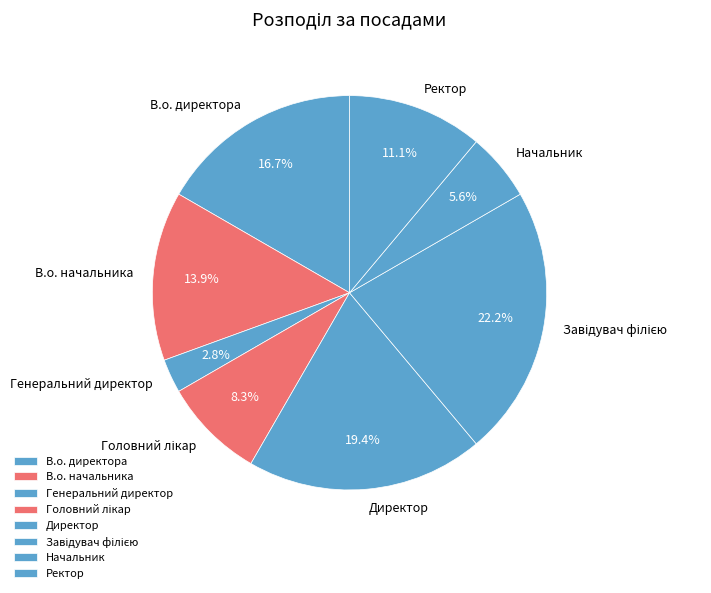

To the nearest percent, what is the average slice percentage?

12%